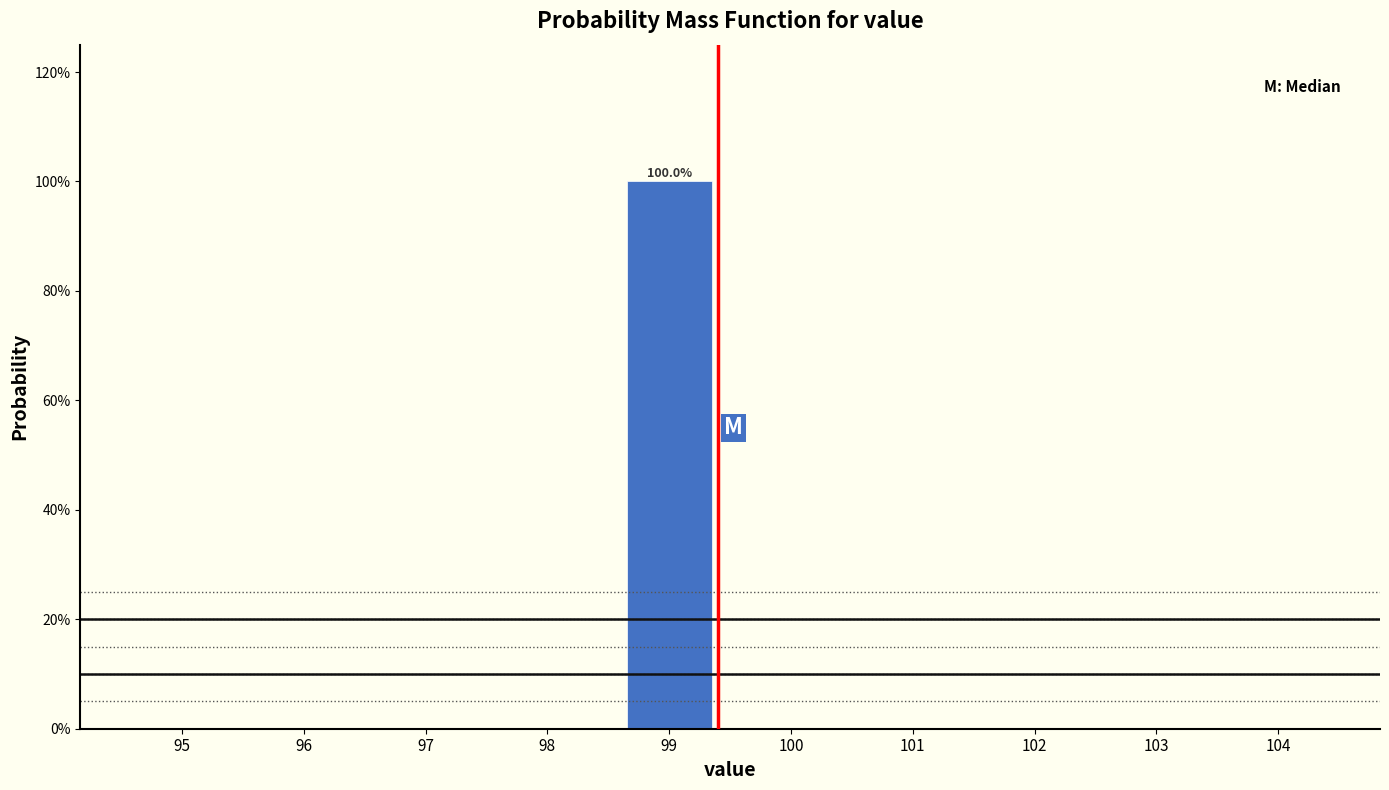

Reading right to left, extract all data points from this chart.

104=0	103=0	102=0	101=0	100=0	99=100	98=0	97=0	96=0	95=0